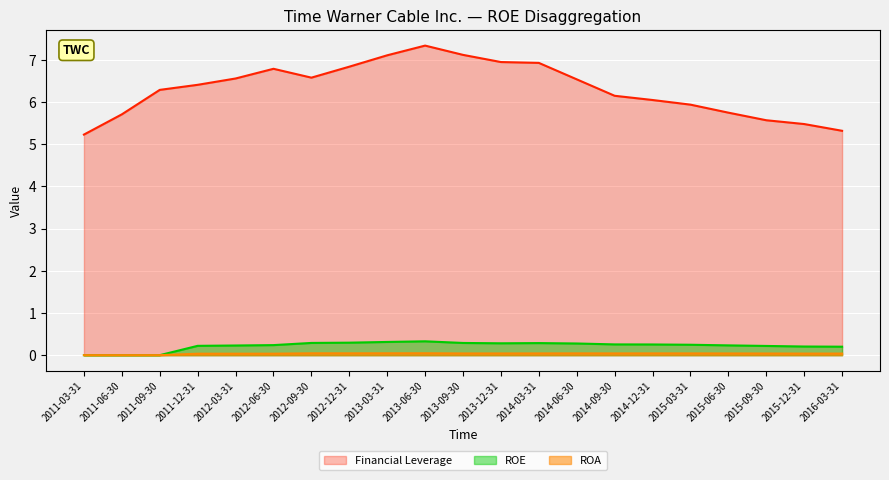

What is the lowest value of the Financial Leverage series?

5.2